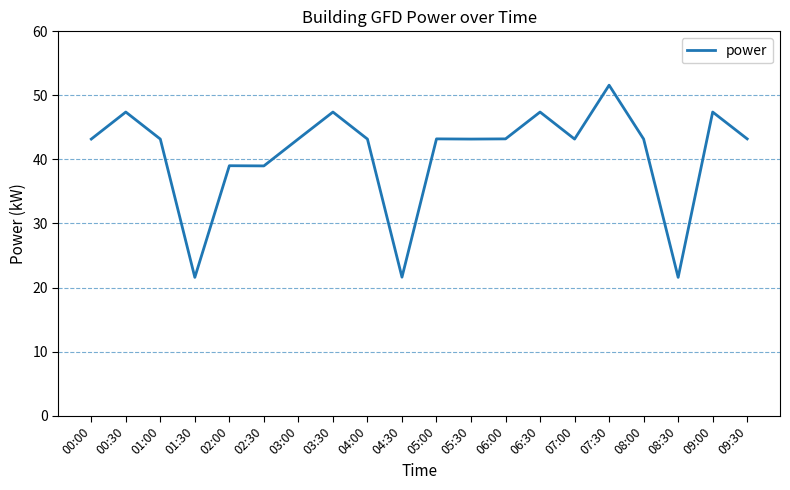

Reading left to right, list all the values displayed in this chart.

00:00=43.2	00:30=47.4	01:00=43.2	01:30=21.6	02:00=39.0	02:30=39.0	03:00=43.2	03:30=47.4	04:00=43.2	04:30=21.6	05:00=43.2	05:30=43.2	06:00=43.2	06:30=47.4	07:00=43.2	07:30=51.6	08:00=43.2	08:30=21.6	09:00=47.4	09:30=43.2